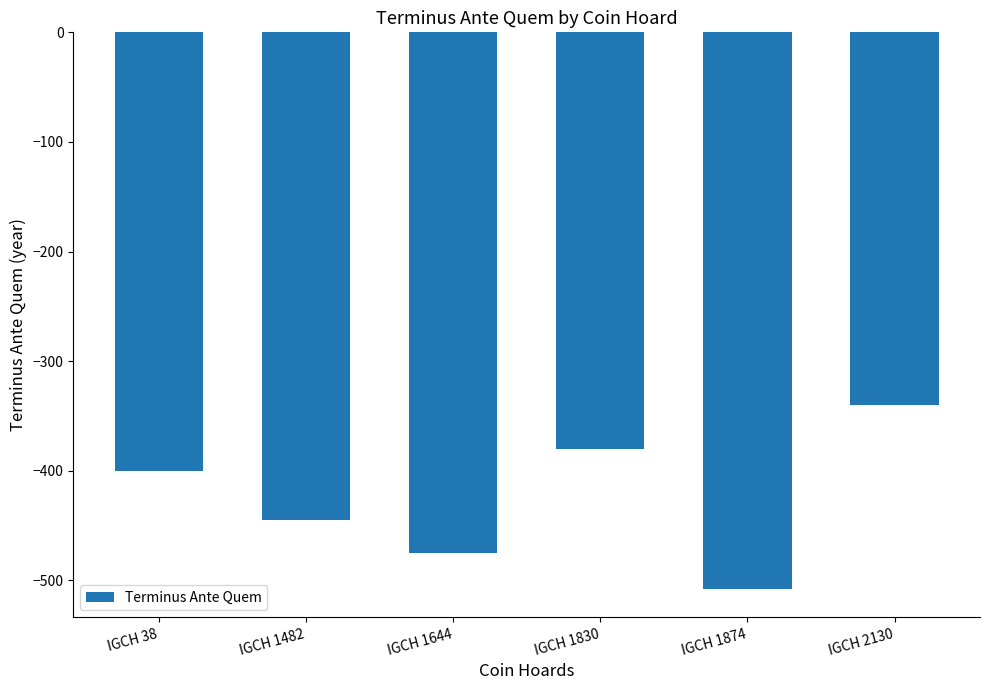

What is the value of the 2nd bar from the left?

-445